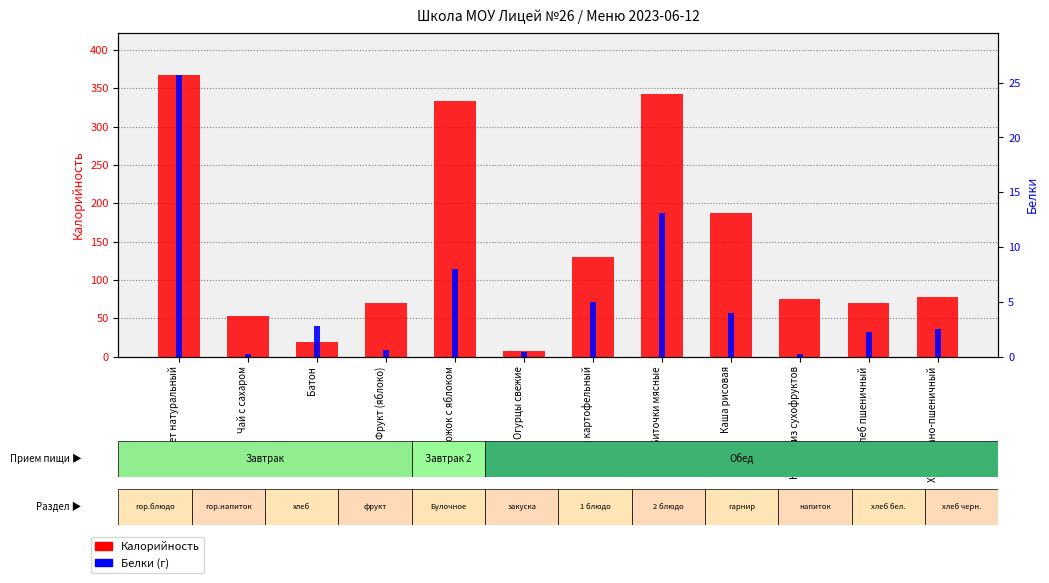

How many bars are there in total?

24